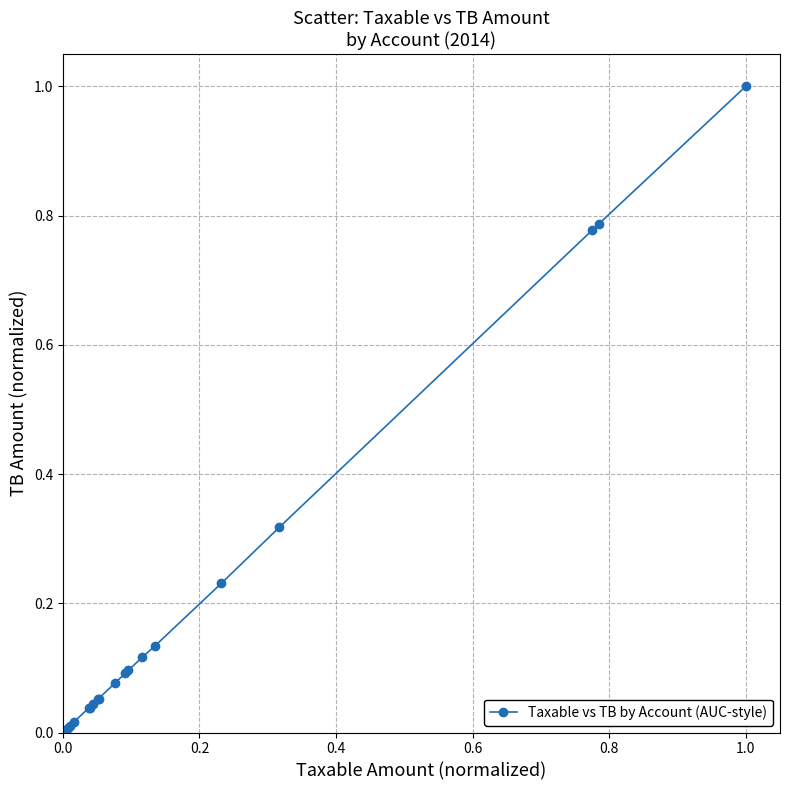

What is the difference between the maximum and minimum values?

1.0